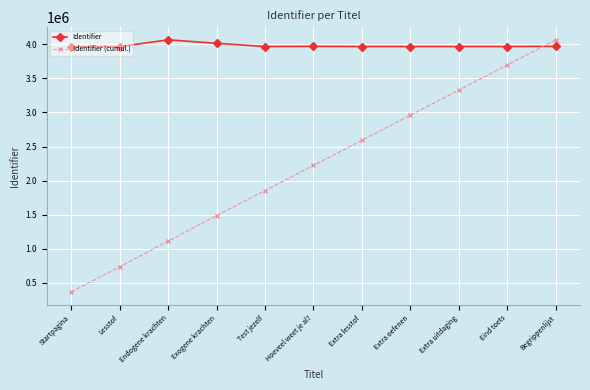

Where do Identifier and Identifier (cumul.) first cross each other?

Eind toets and Begrippenlijst